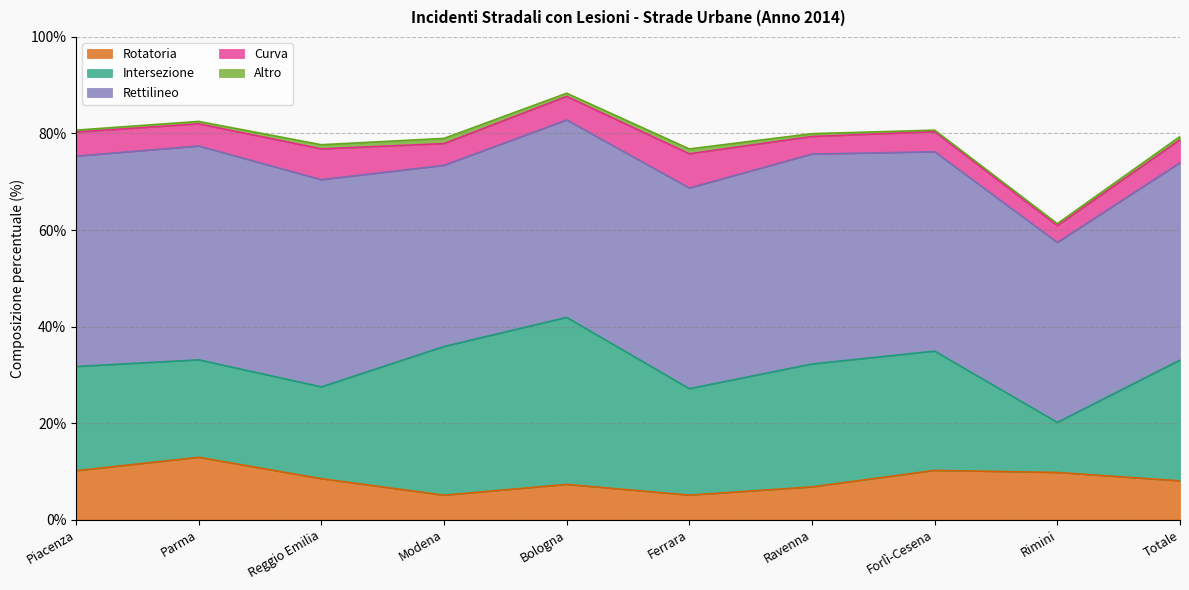

List the series in order of their peak value, highest first.

Rettilineo, Intersezione, Rotatoria, Curva, Altro